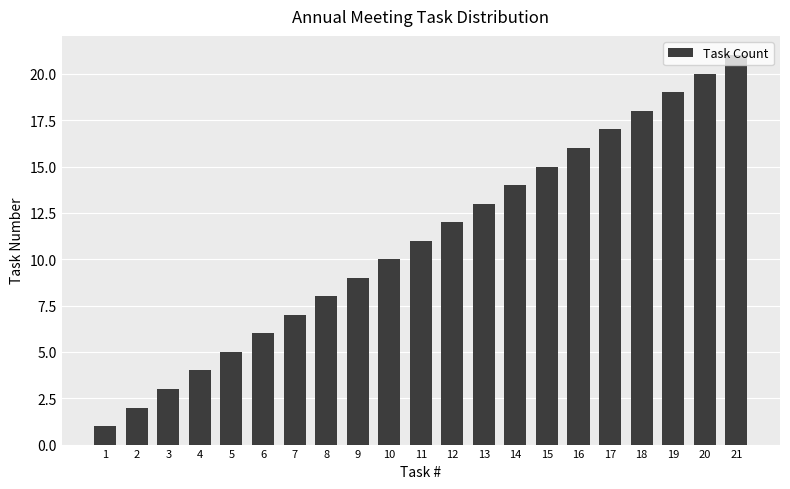

What is the sum of all values?

231